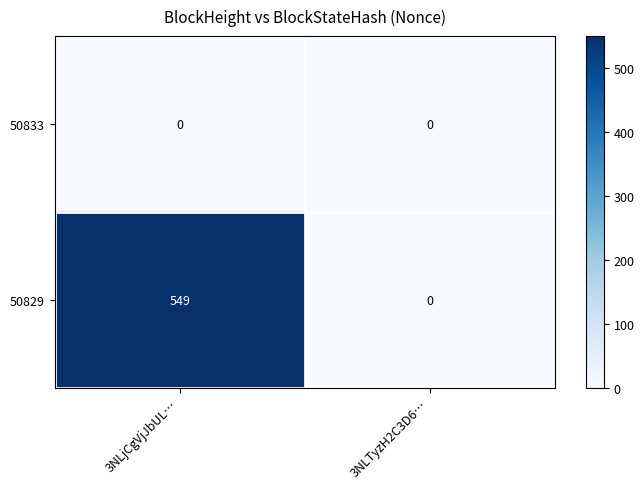

Which series changed the most between 3NLjCgVjJbUL… and 3NLTyzH2C3D6…?

50829